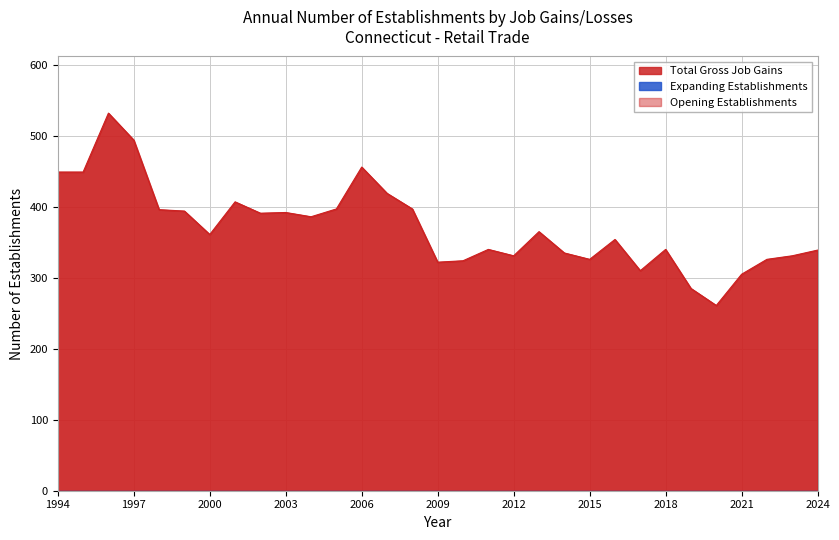

How many interior local valleys does the Opening Establishments series have?

8